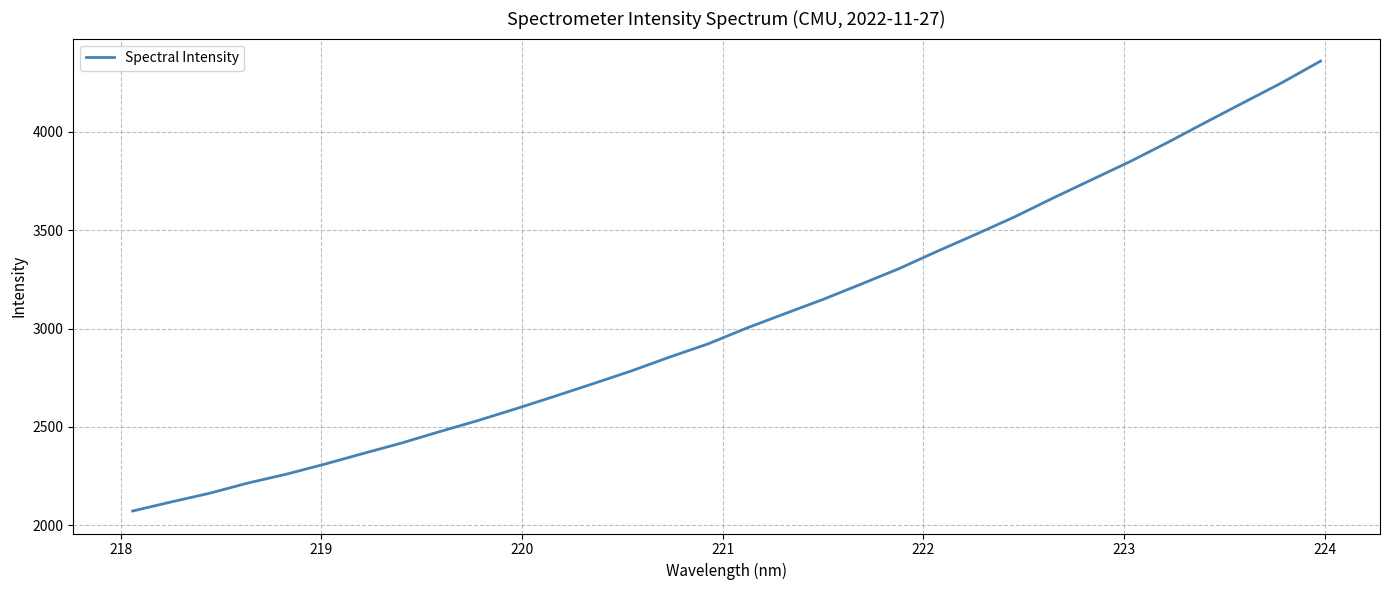

True or false: there are more than 2 points higher than both neighbors.

False